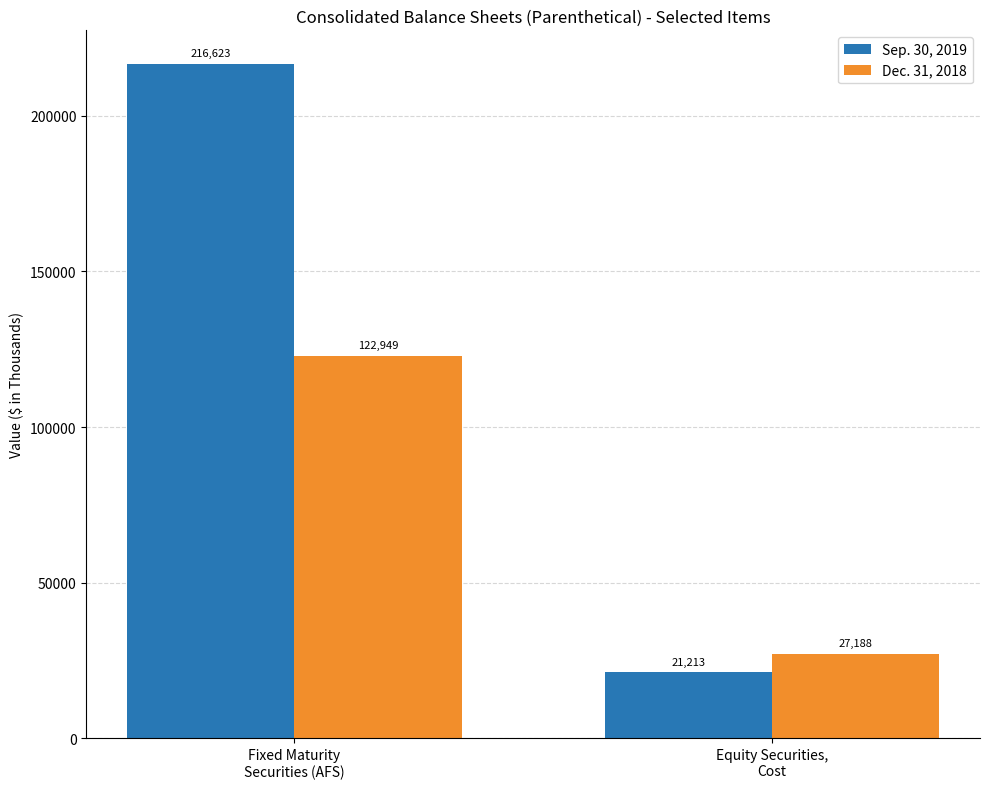

Which category has the lowest value across all series?

Equity Securities,
Cost